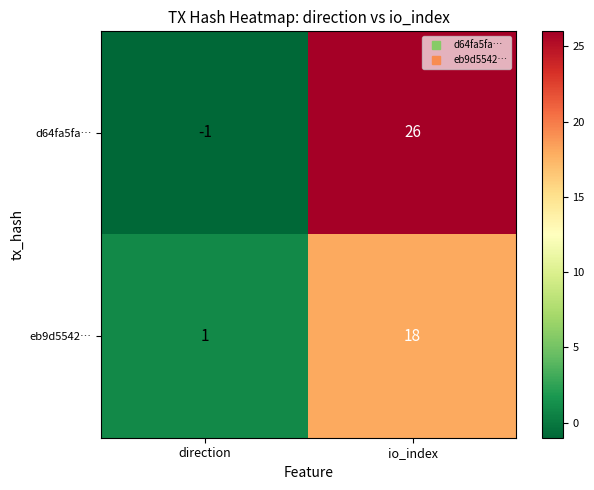

What is the maximum value shown in the chart?

26